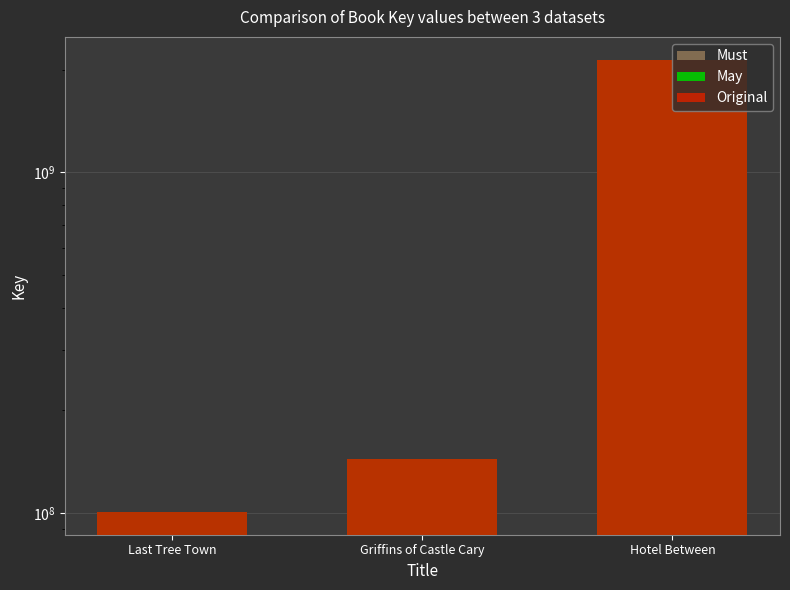

At Hotel Between, list the series in order from smallest to largest.

Must, May, Original